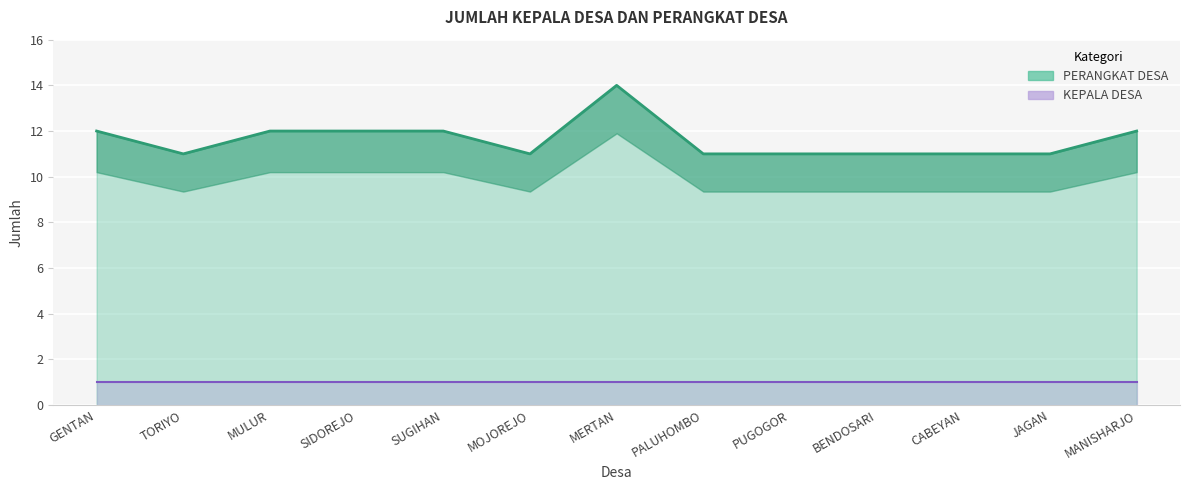

Which has a higher value, TORIYO or SUGIHAN?

SUGIHAN